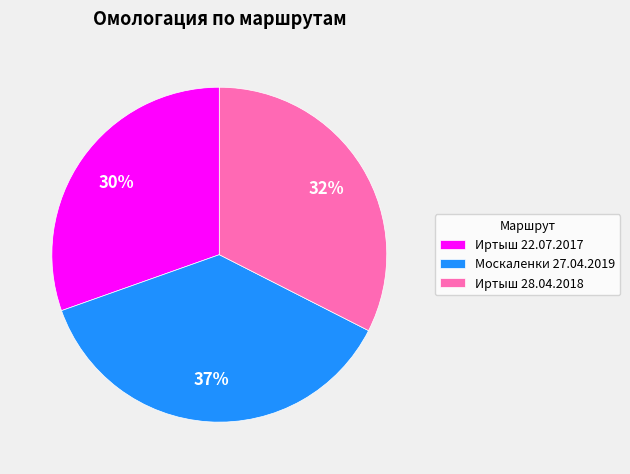

To the nearest percent, what is the combined percentage of Москаленки 27.04.2019 and Иртыш 22.07.2017?

68%